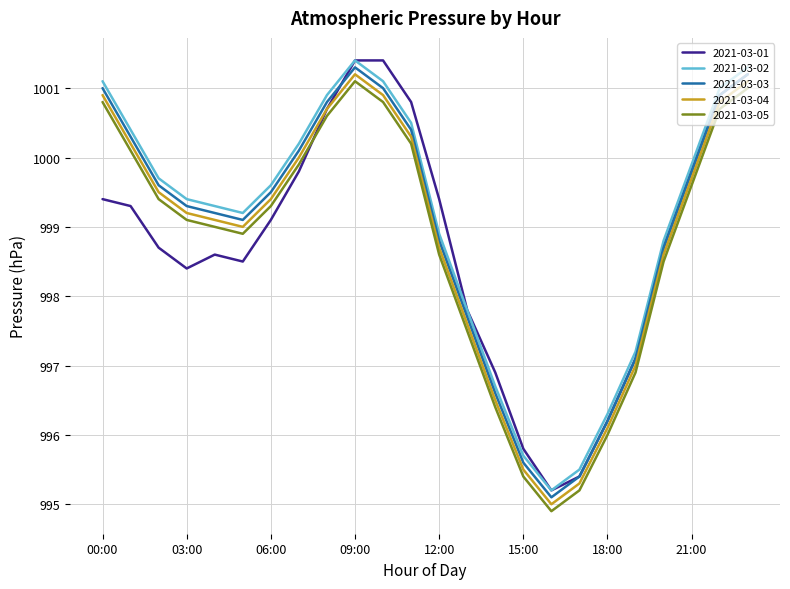

True or false: 2021-03-05 and 2021-03-03 intersect in this chart.

False